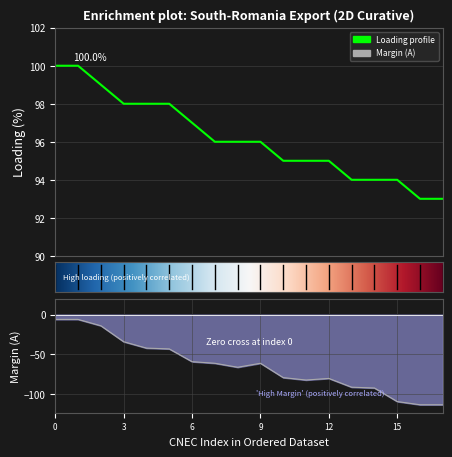

What is the spread (max minus min) of values at 14?

186